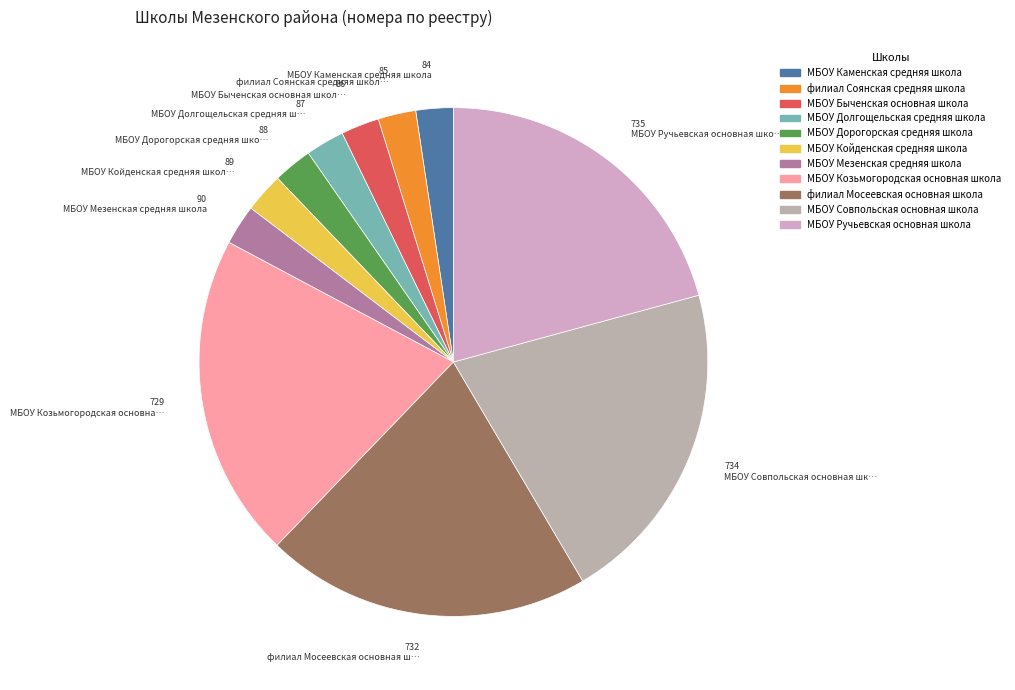

To the nearest percent, what is the difference between the МБОУ Каменская средняя школа and МБОУ Совпольская основная школа slice percentages?

18%